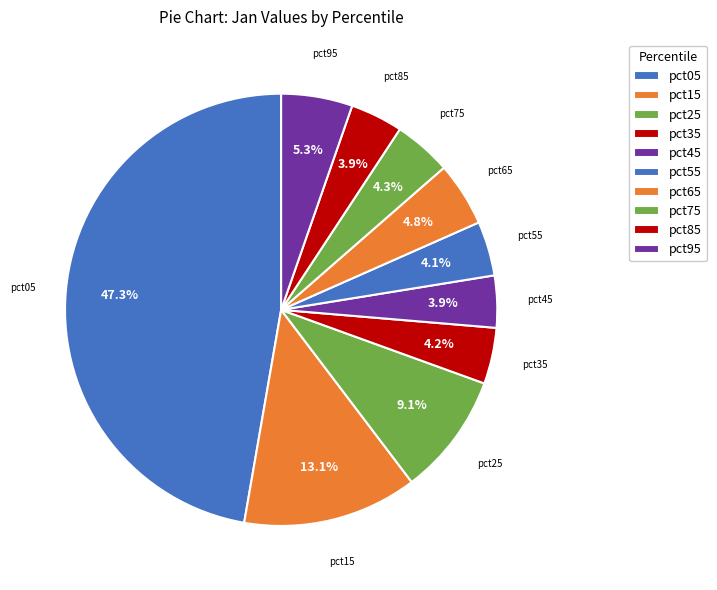

What is the largest slice in the pie chart?

pct05